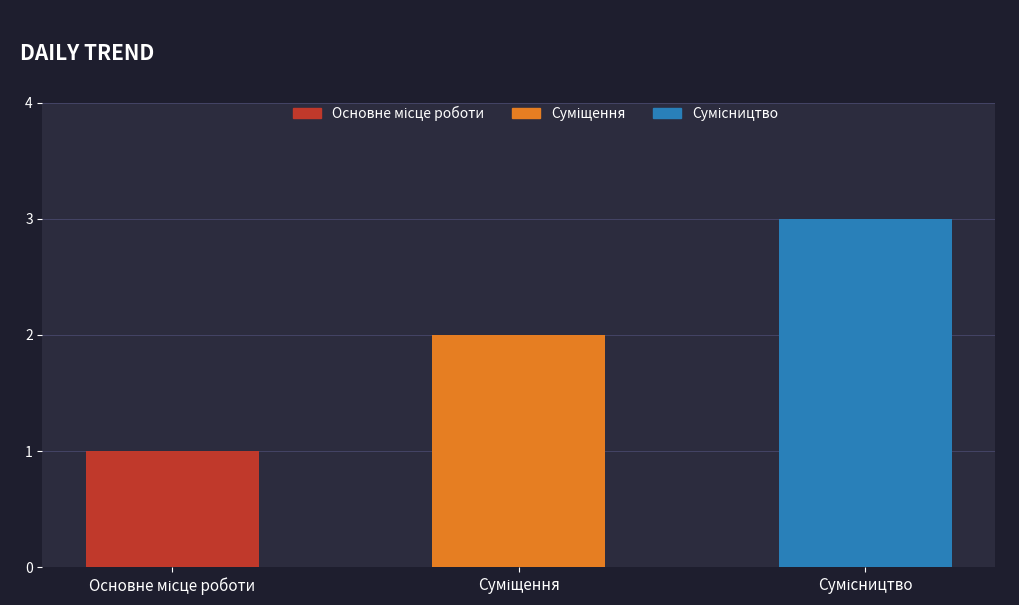

What is the greatest value displayed?

3